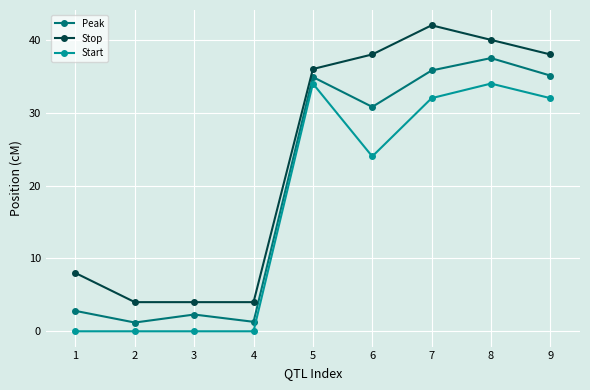

At which label does Peak first exceed 30?

5